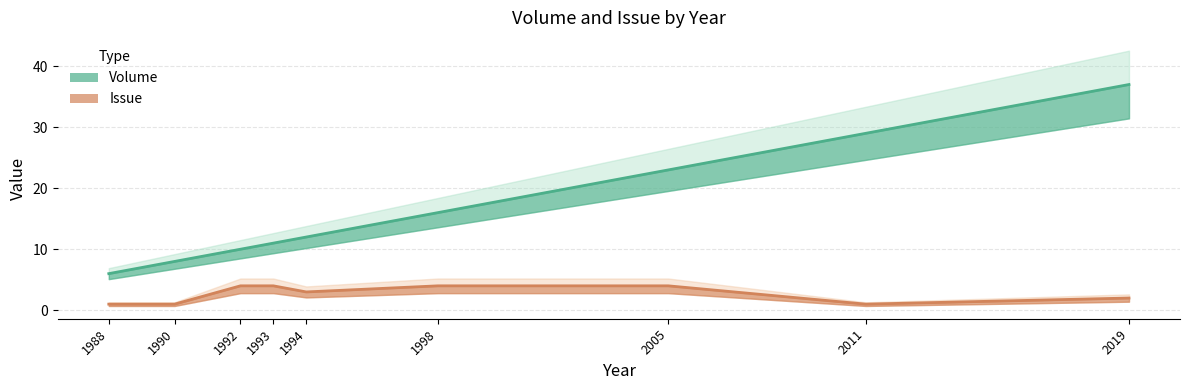

At which label does Volume reach its minimum?

1988